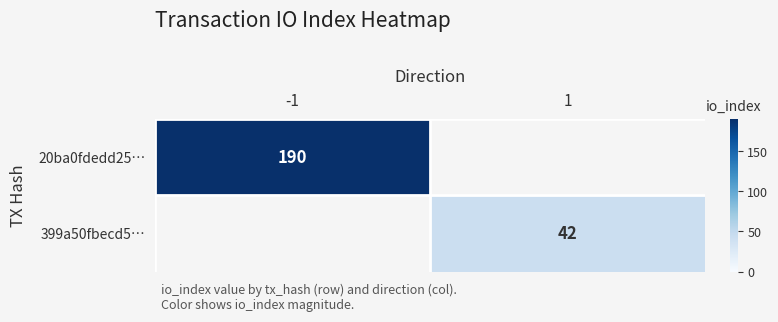

Is it true that 399a50fbecd5… equals 42 at 1?

True